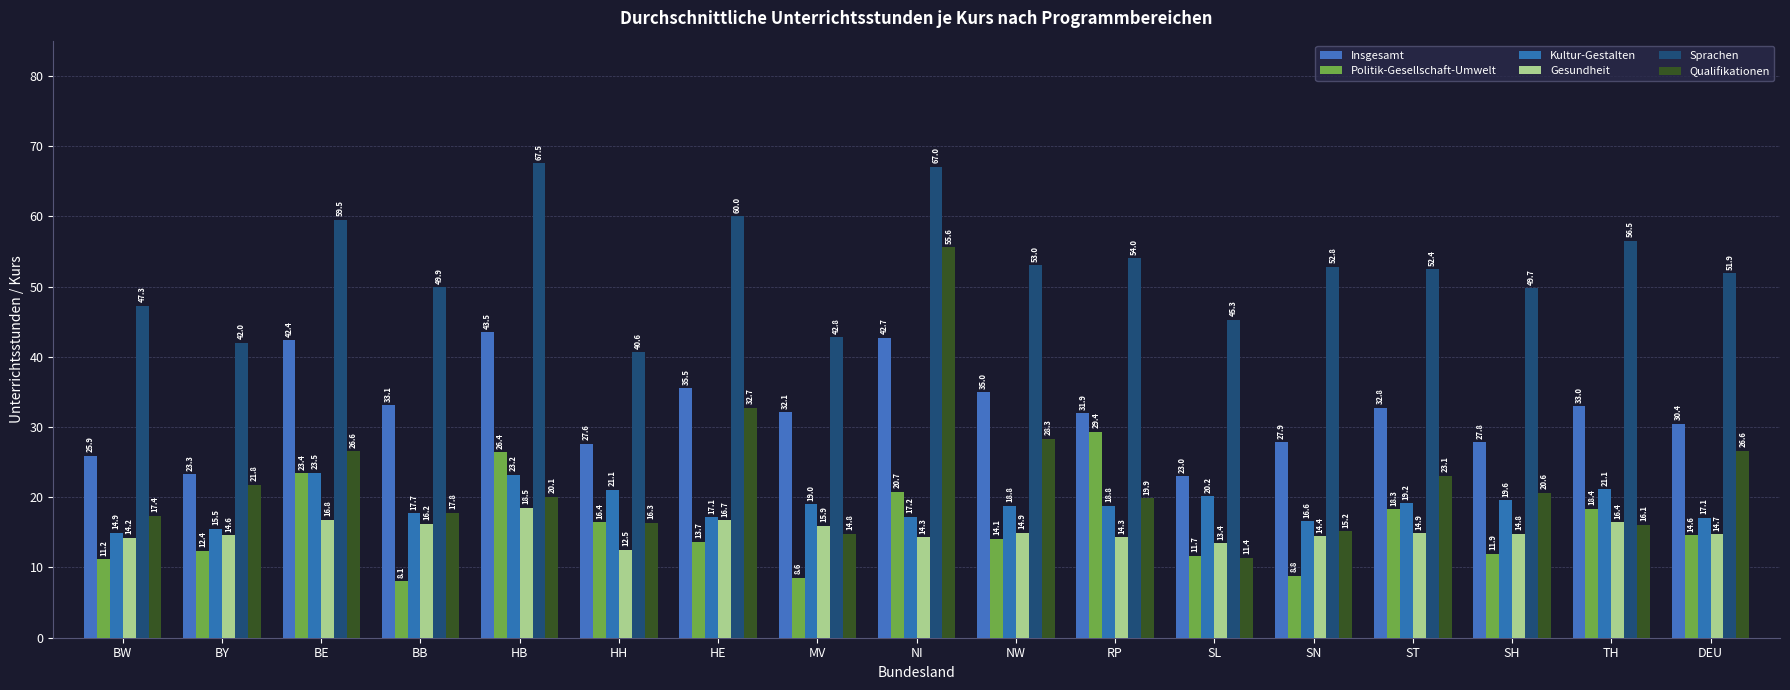

Are the bars horizontal?

No